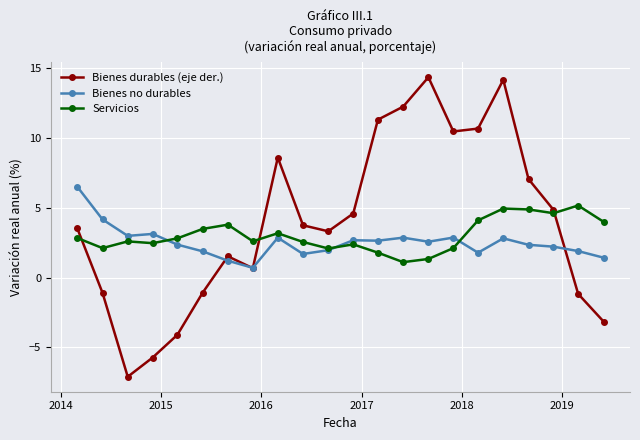

What is the value of the Bienes no durables point at the 20th from the left?

2.2